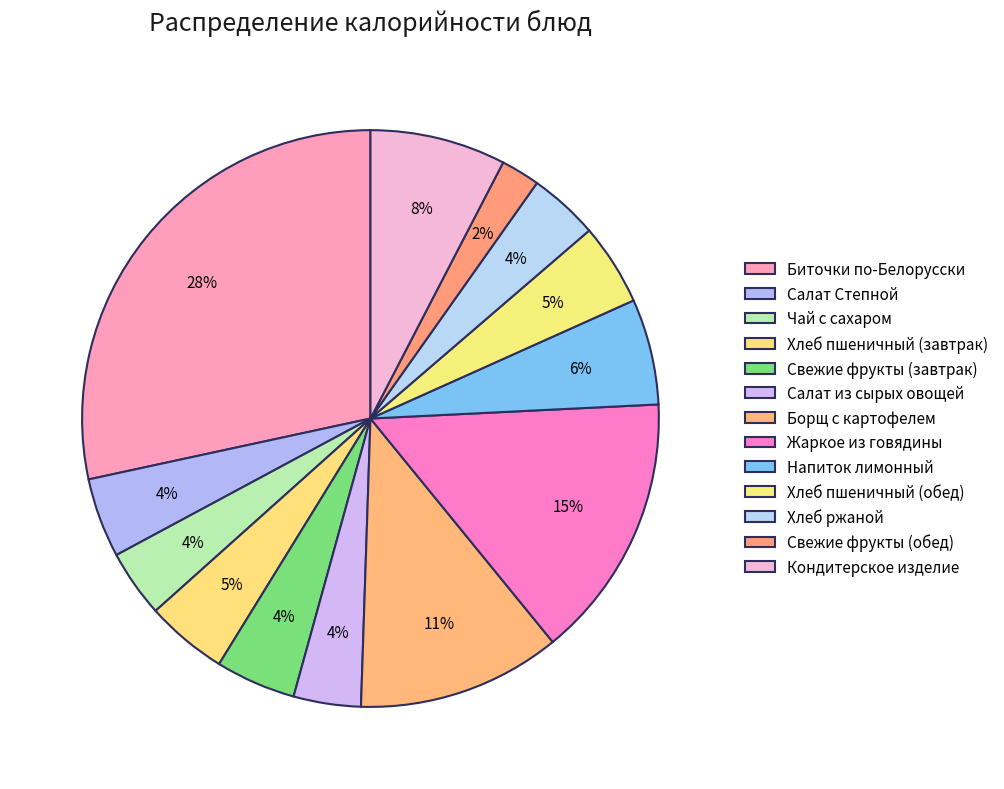

To the nearest percent, what is the combined percentage of Свежие фрукты (обед) and Чай с сахаром?

6%